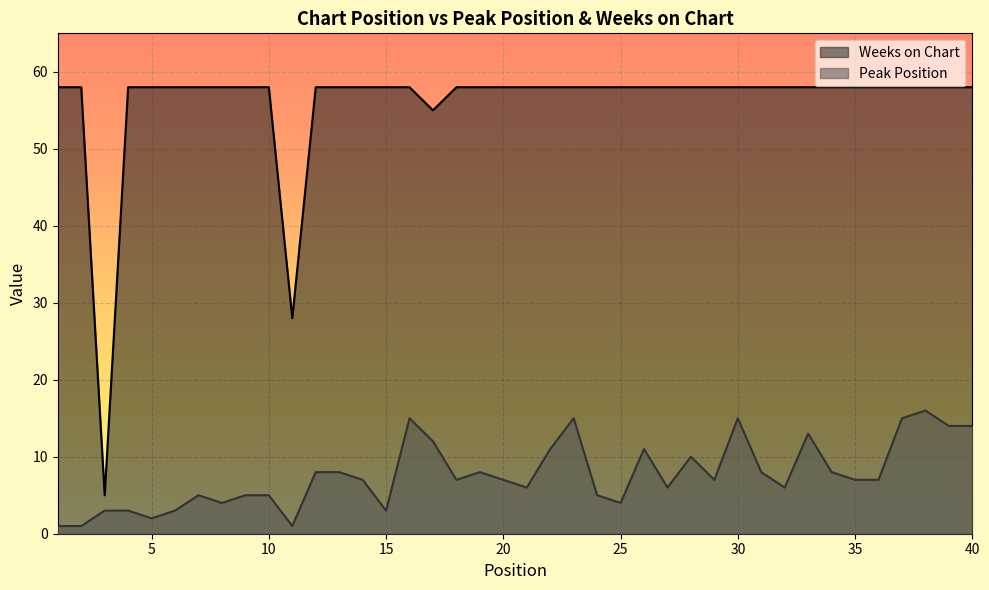

What is the smallest value displayed?

1